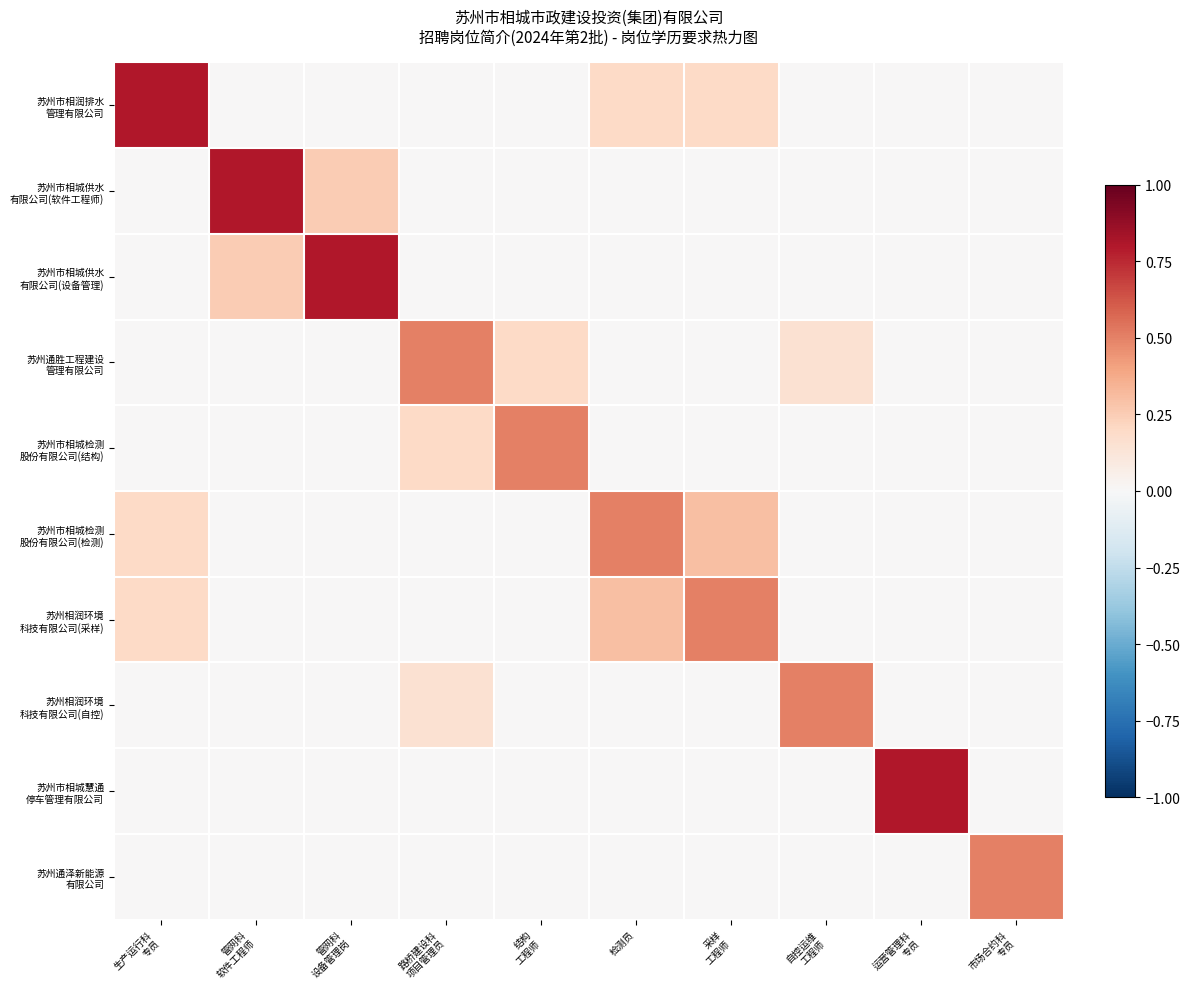

How many series are shown in this chart?

10